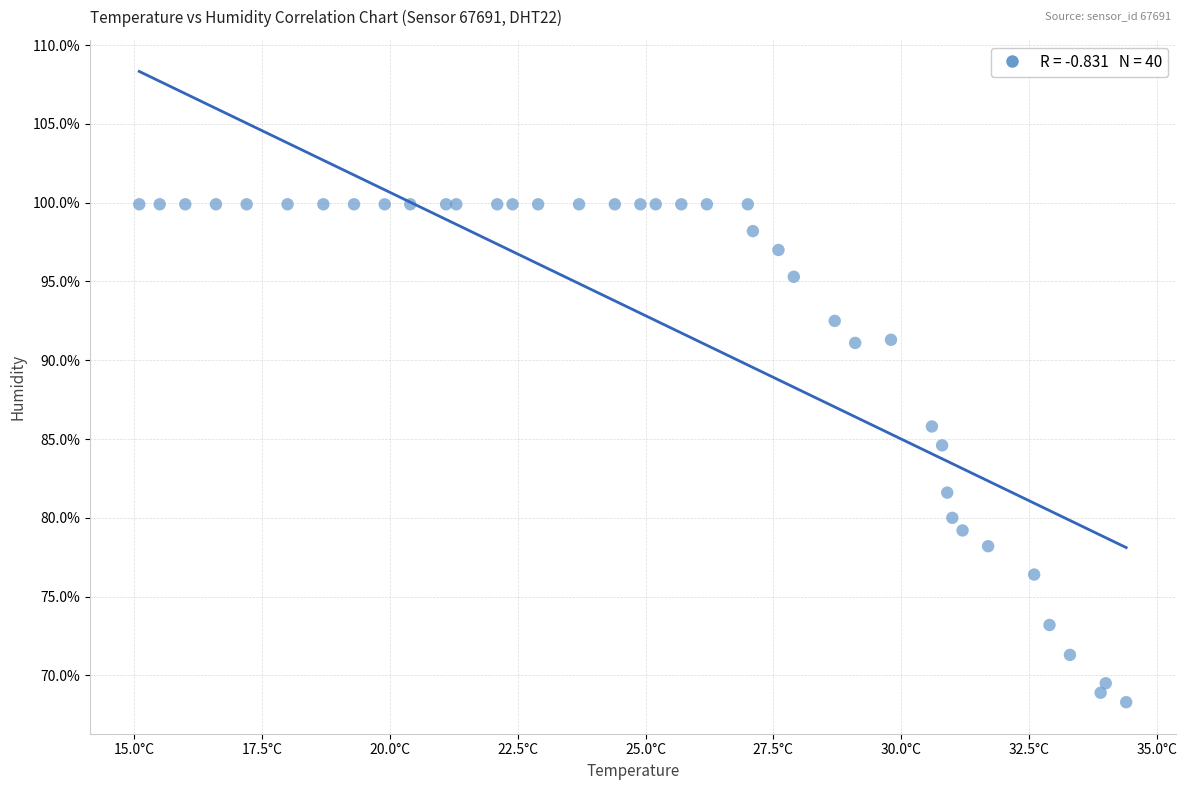

What Y value in the scatter plot is closest to 84?

84.6